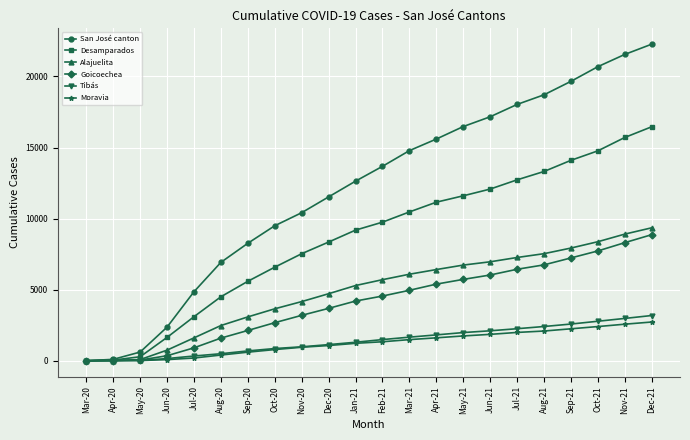

True or false: Moravia has a value of -962 at Mar-20.

False